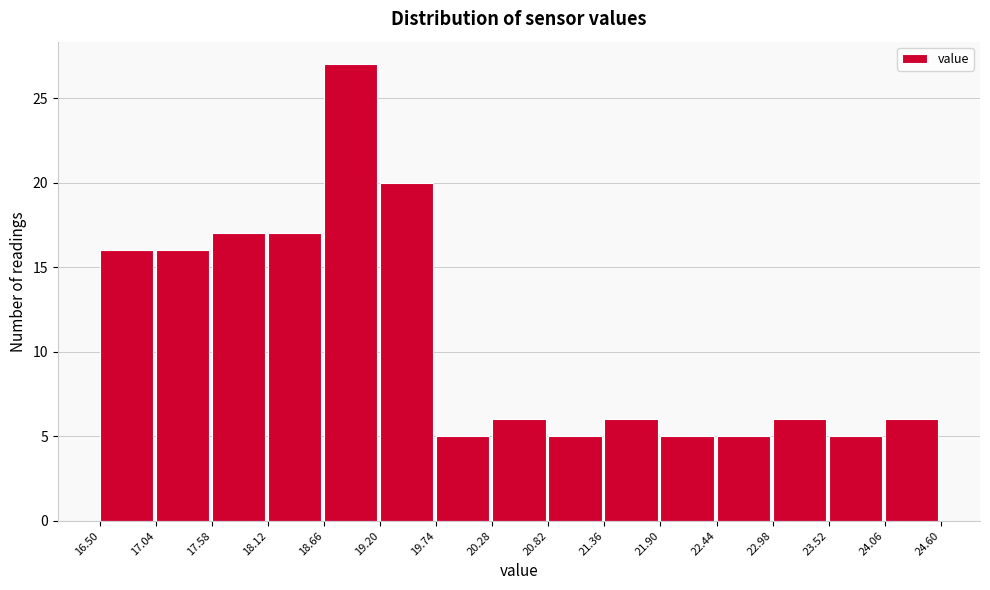

Reading left to right, transcribe this chart: for each bar, give the range it covers on the x-axis and its height. The values are not printed on the chart, so give them approximately, as read against the axis.

16.50 to 17.04: 16
17.04 to 17.58: 16
17.58 to 18.12: 17
18.12 to 18.66: 17
18.66 to 19.20: 27
19.20 to 19.74: 20
19.74 to 20.28: 5
20.28 to 20.82: 6
20.82 to 21.36: 5
21.36 to 21.90: 6
21.90 to 22.44: 5
22.44 to 22.98: 5
22.98 to 23.52: 6
23.52 to 24.06: 5
24.06 to 24.60: 6